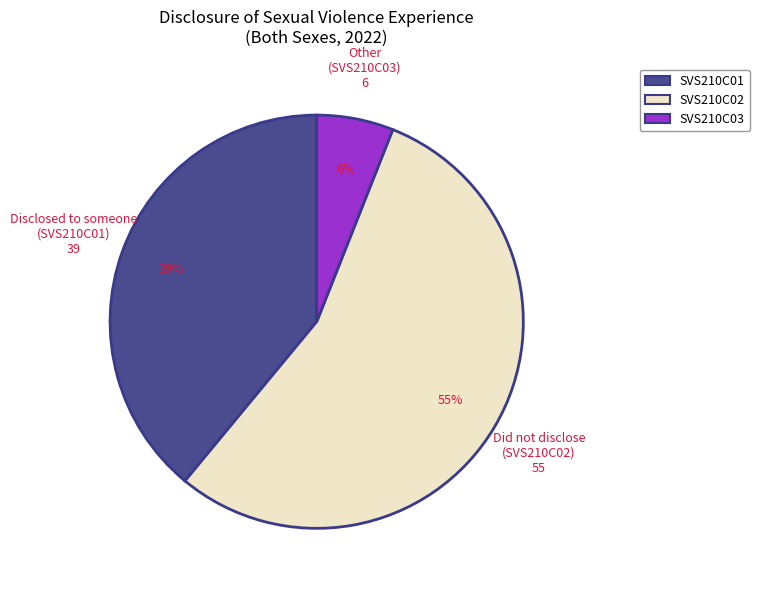

Which slice is the smallest?

SVS210C03